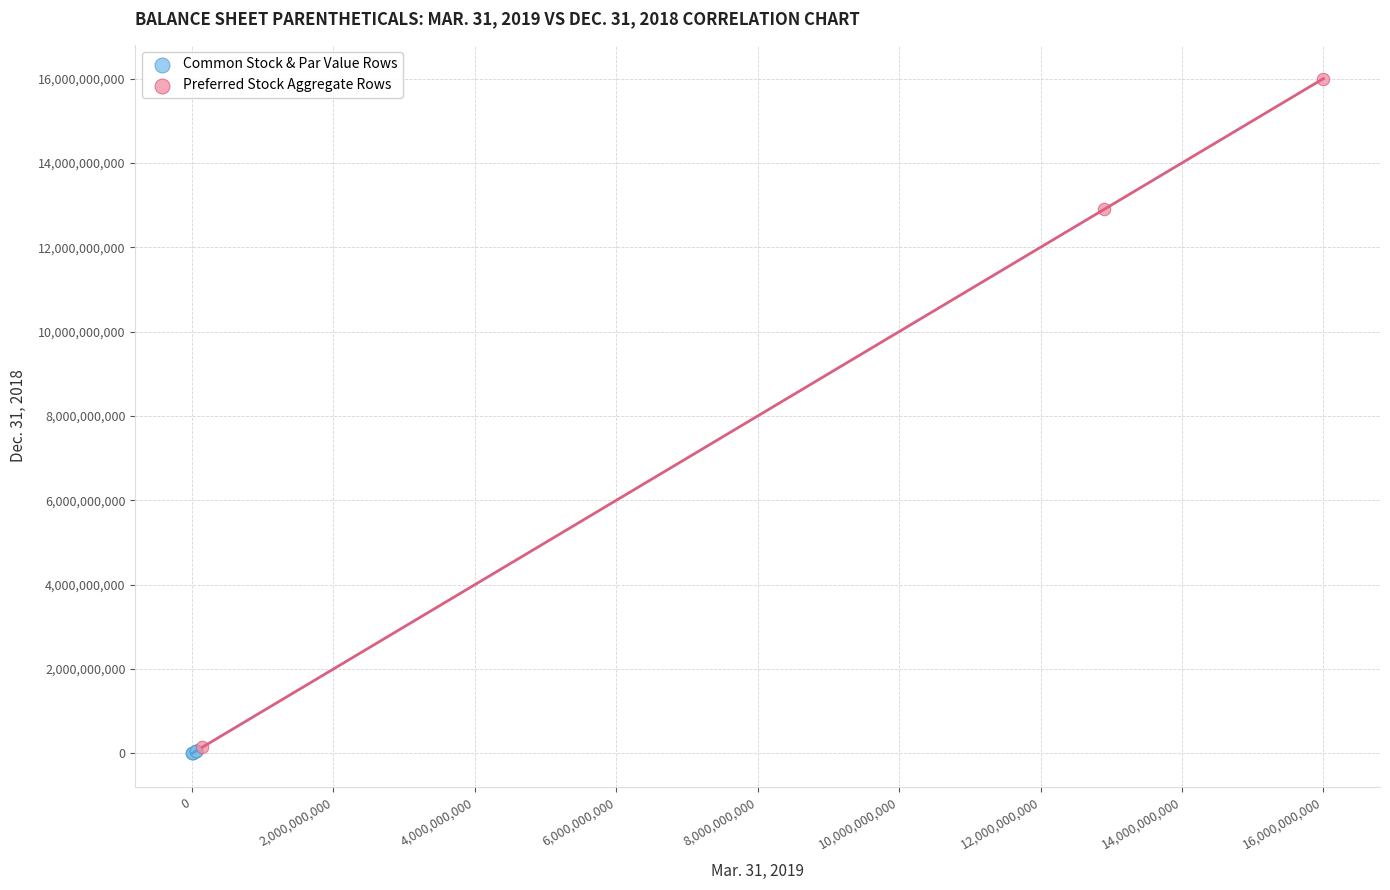

Which series has the widest spread of Y values?

Preferred Stock Aggregate Rows